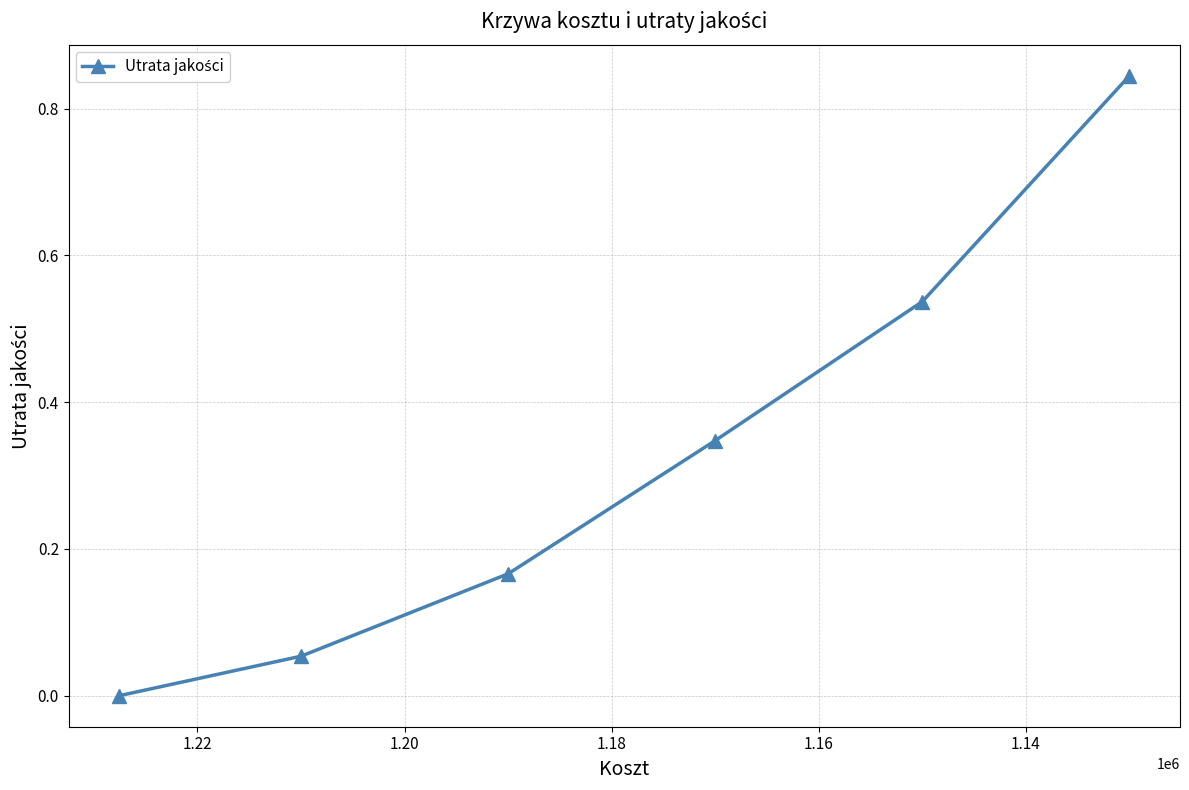

The chart shows a value of 0.5 at 1.22. True or false?

False